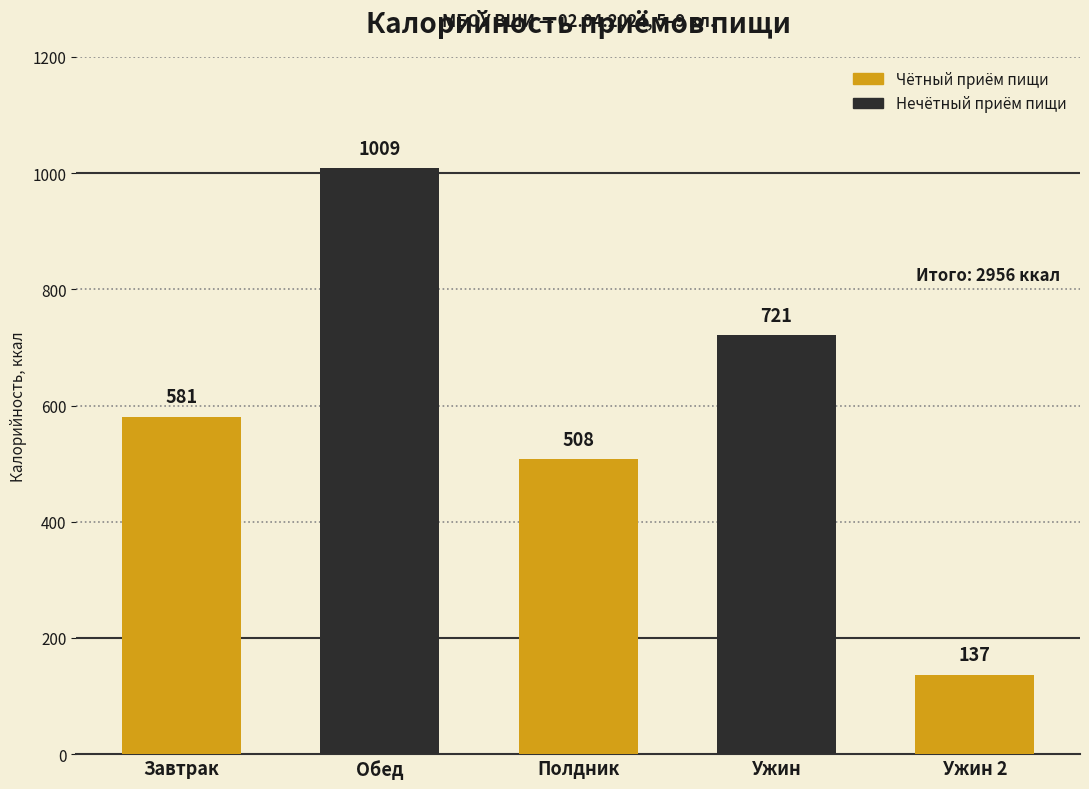

Reading left to right, list all the values displayed in this chart.

581	1009	508	721	137